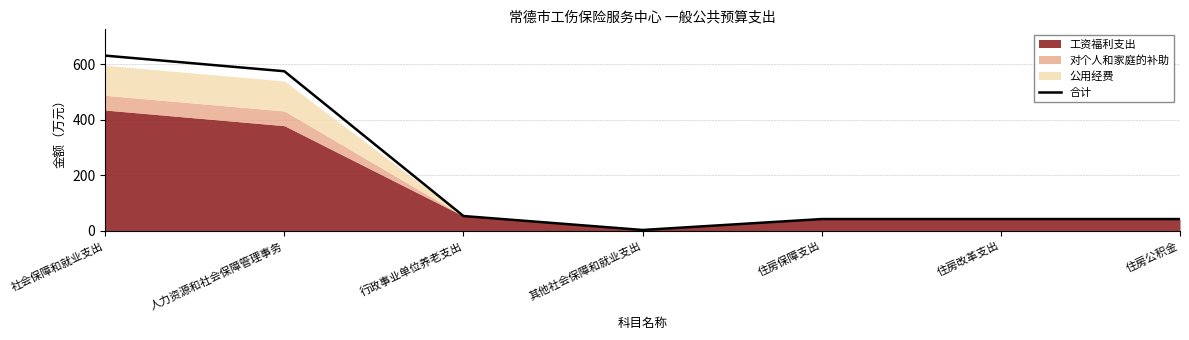

Where is the first local minimum?

其他社会保障和就业支出